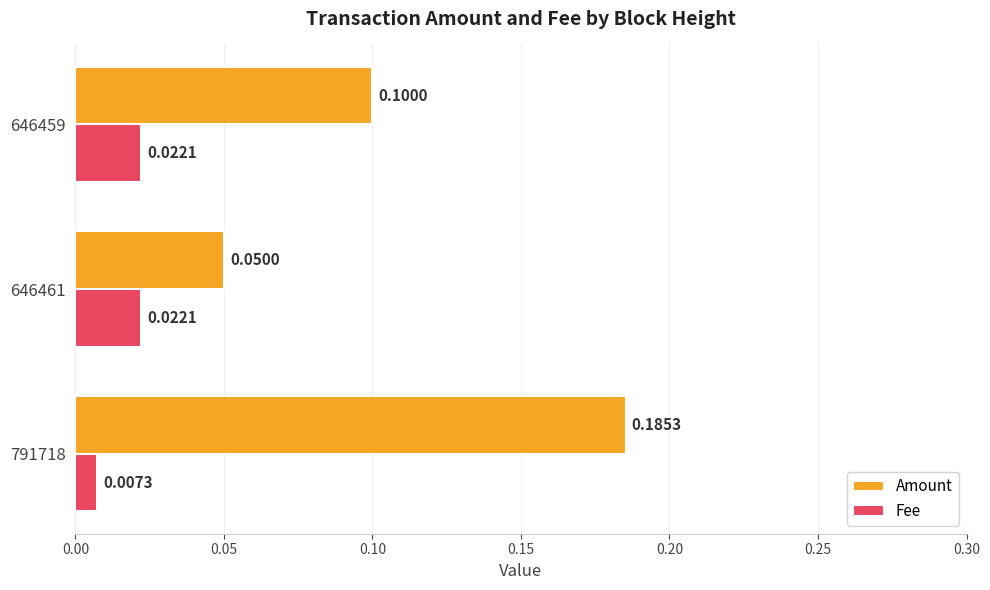

Which series has the largest range (max minus min)?

Amount